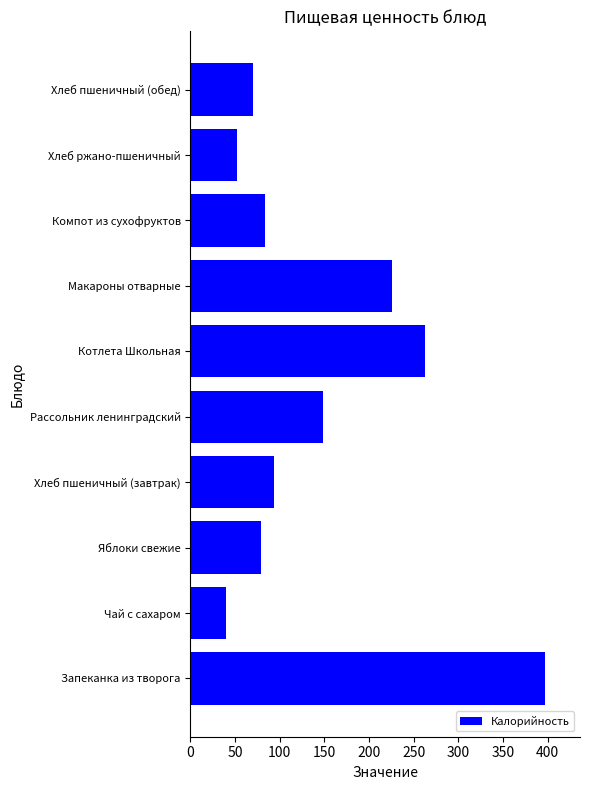

Reading bottom to top, what are all the values shown in this chart?

396.5	40.0	79.5	94.0	148.9	263.0	225.5	84.0	52.2	70.5